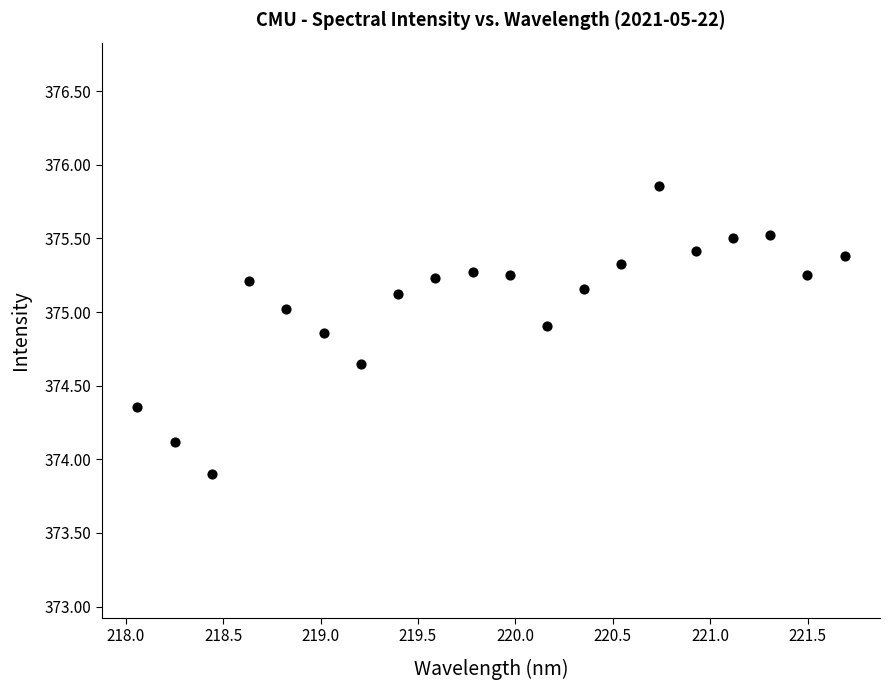

What is the range of Y values (max minus min)?

2.0